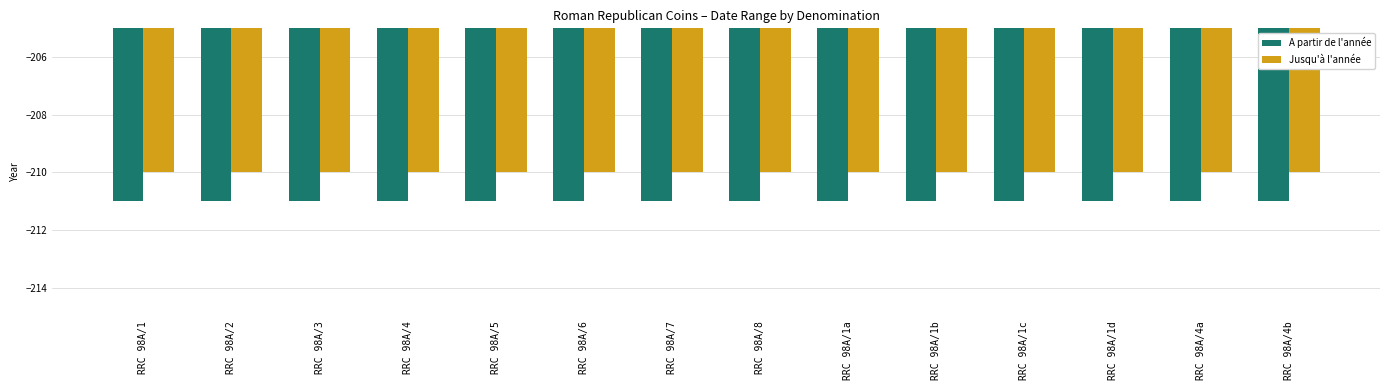

What is the minimum value shown in the chart?

-211